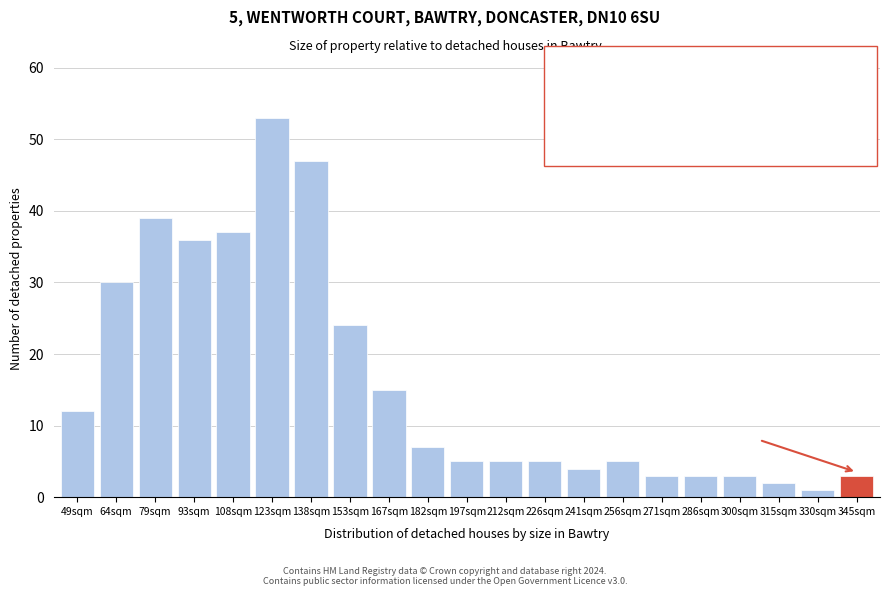

Reading left to right, what are all the values shown in this chart?

12	30	39	36	37	53	47	24	15	7	5	5	5	4	5	3	3	3	2	1	3